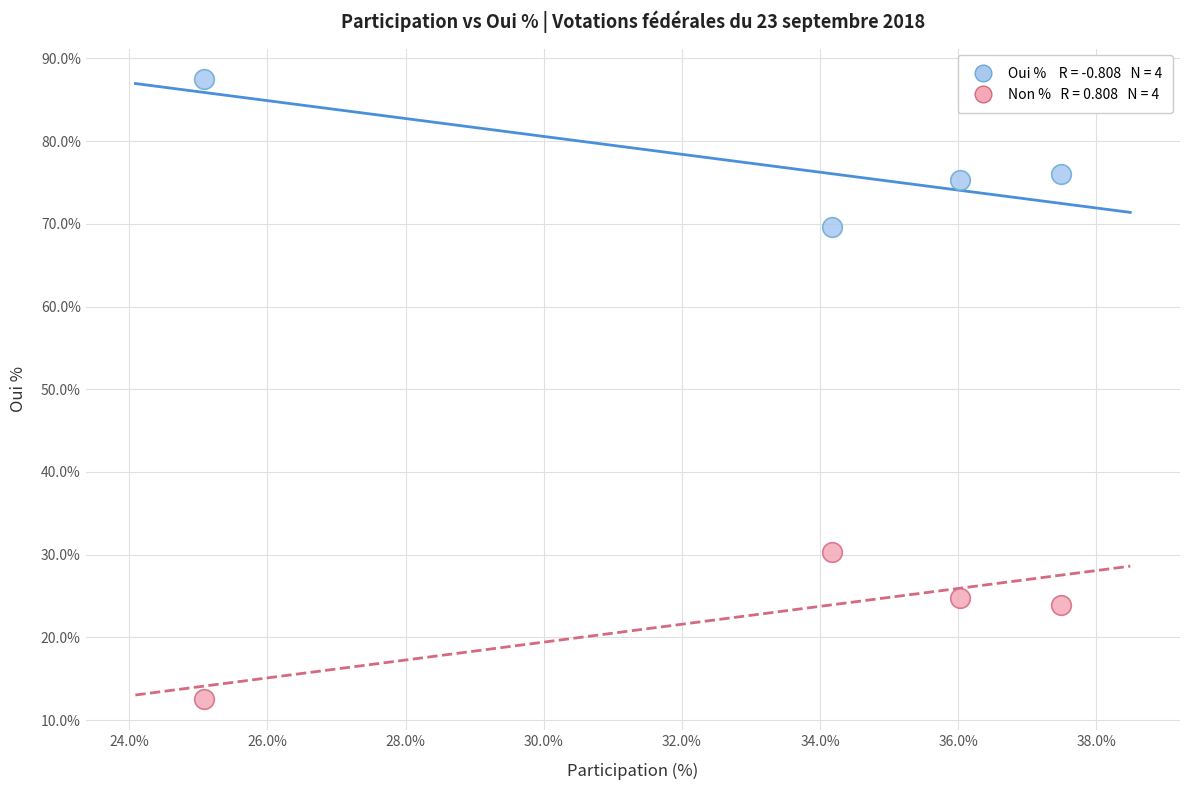

Across all data points, what is the range of Y values (max minus min)?

74.9